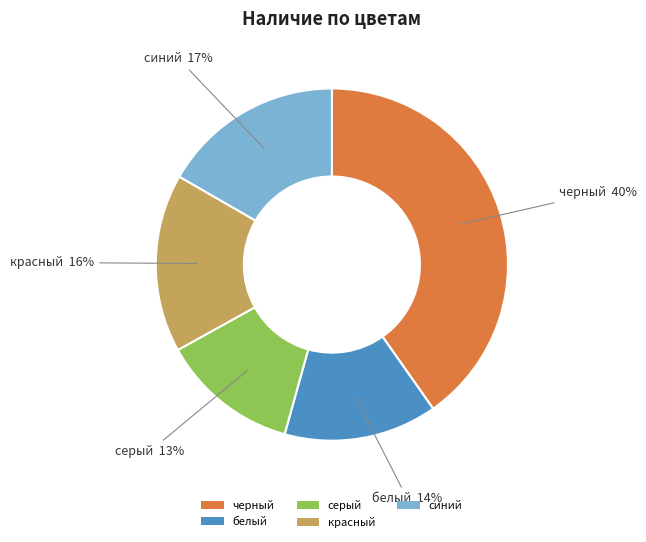

True or false: серый accounts for 1% of the total.

False